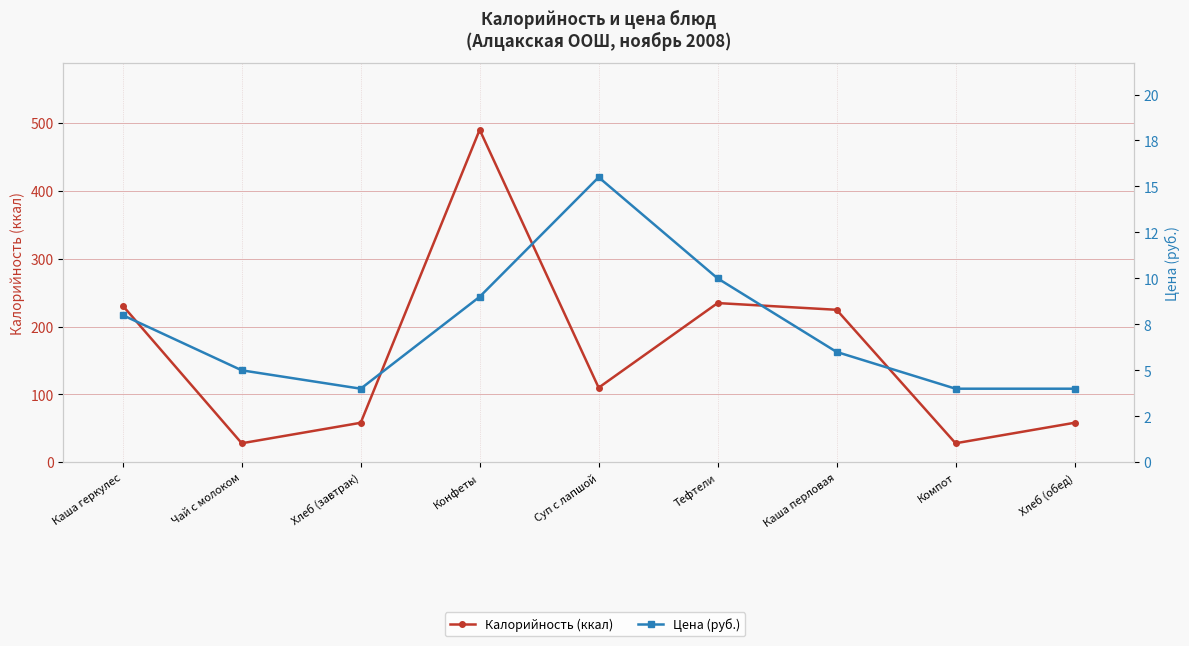

Which series has the largest total across all categories?

Калорийность (ккал)